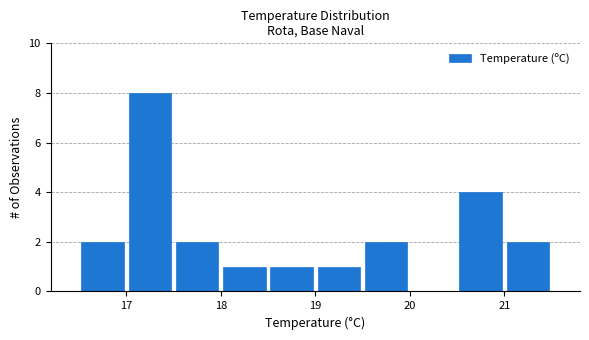

Over which range of the x-axis is the bar tallest?

17.0 to 17.5